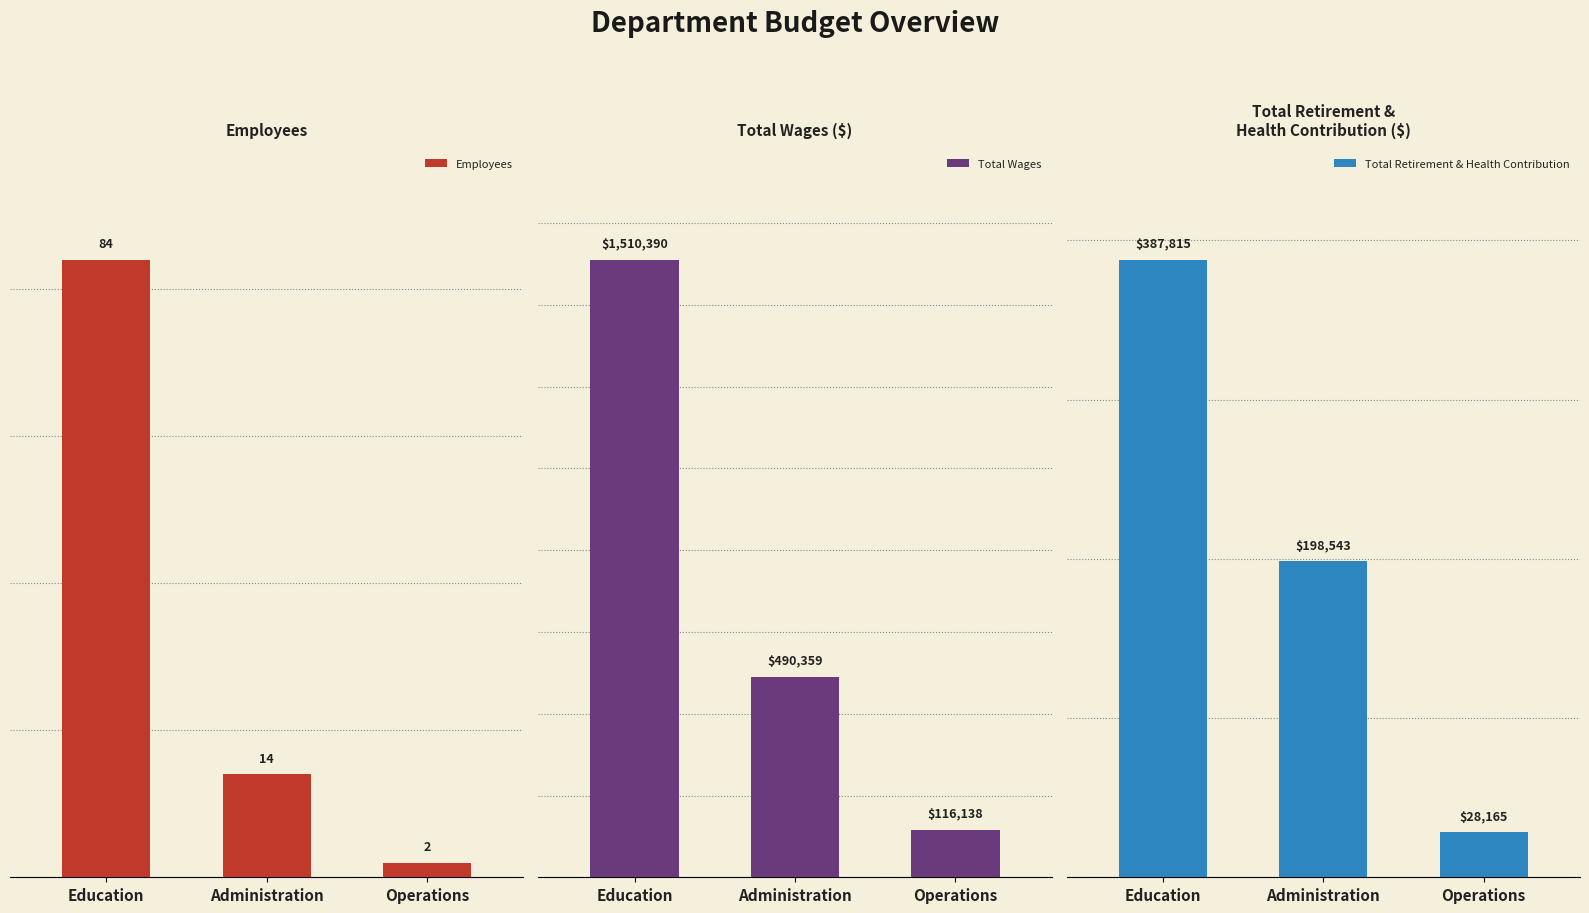

Reading right to left, extract all data points from this chart.

Employees: Operations=2	Administration=14	Education=84
Total Wages: Operations=116138	Administration=490359	Education=1510390
Total Retirement & Health Contribution: Operations=28165	Administration=198543	Education=387815